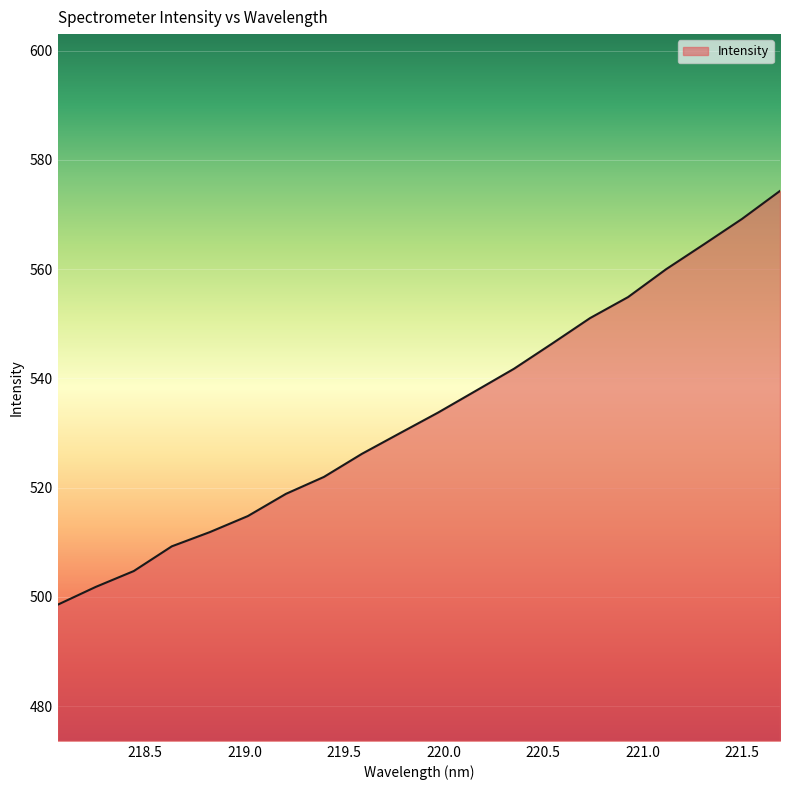

What is the minimum value shown in the chart?

498.6